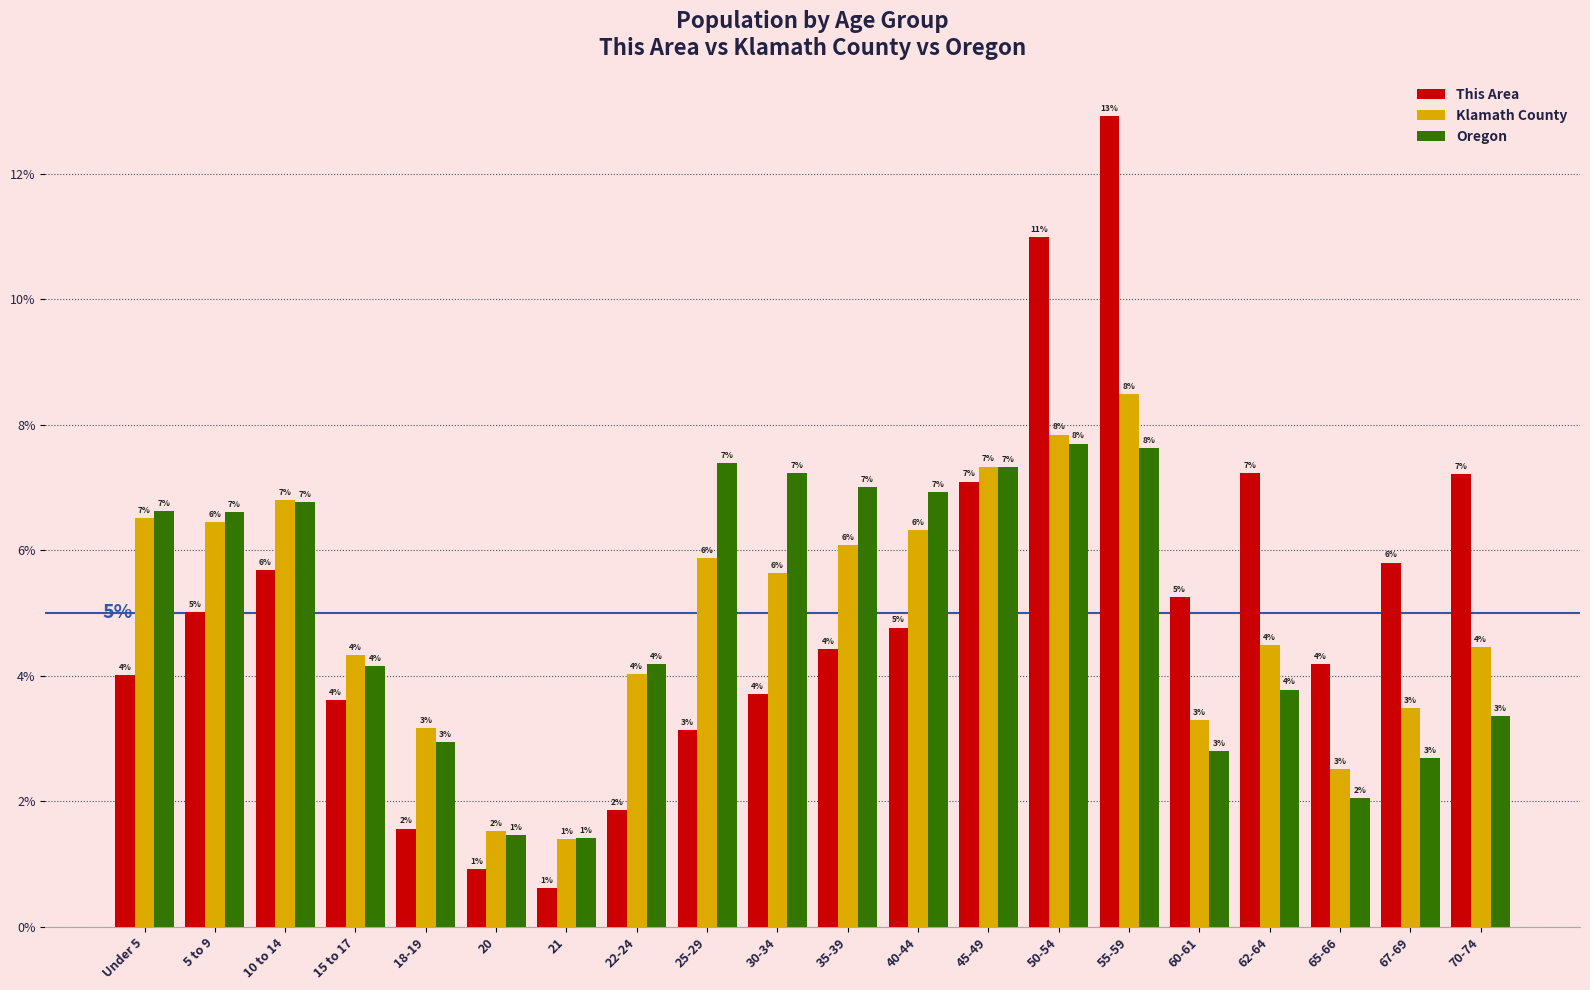

Is it true that This Area equals 0.1 at 21?

False